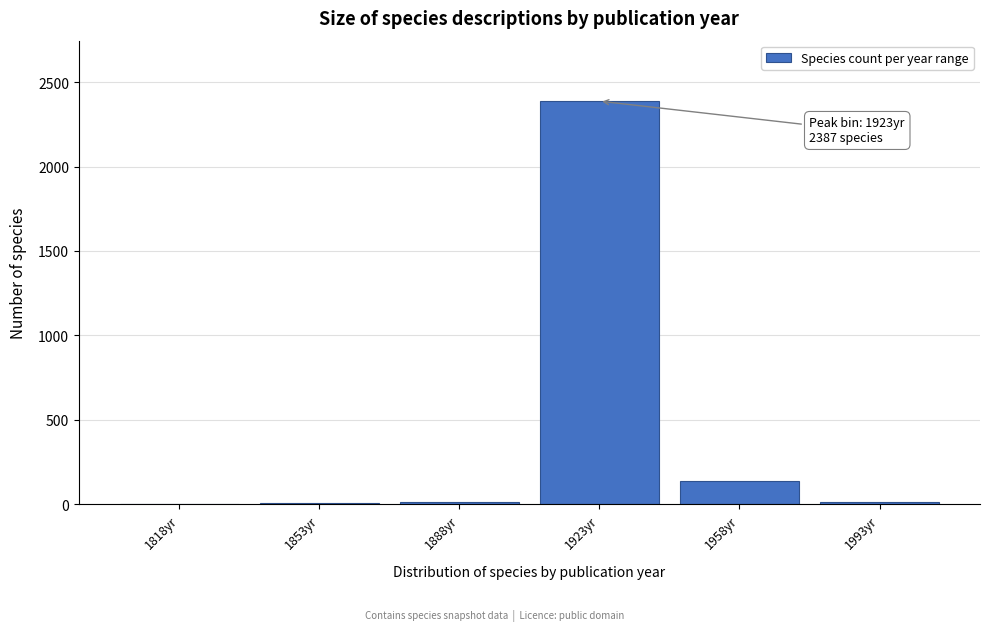

Which category has the highest value across all series?

1923yr